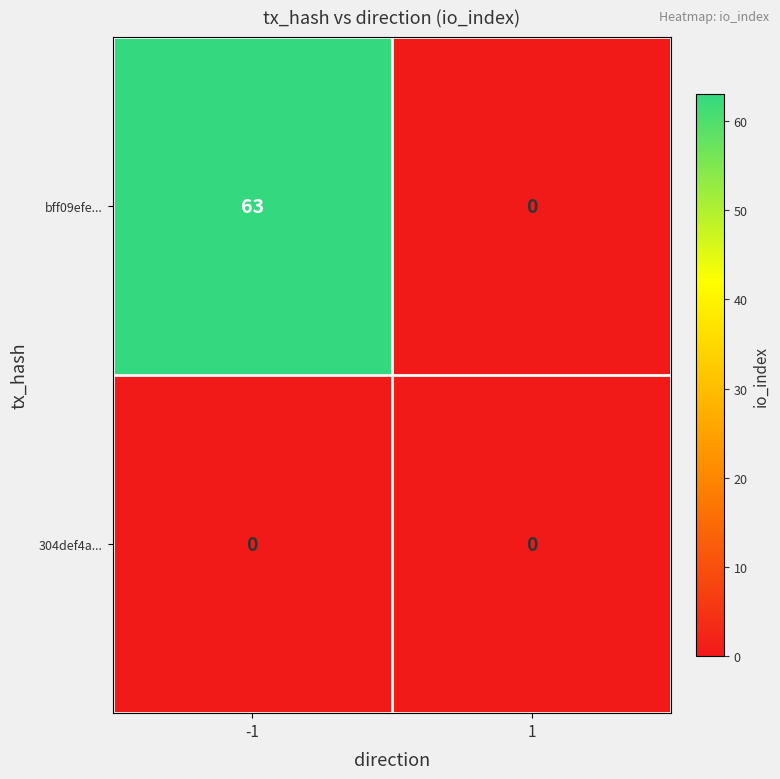

Reading left to right, list all the values displayed in this chart.

bff09efe...: 63	0
304def4a...: 0	0